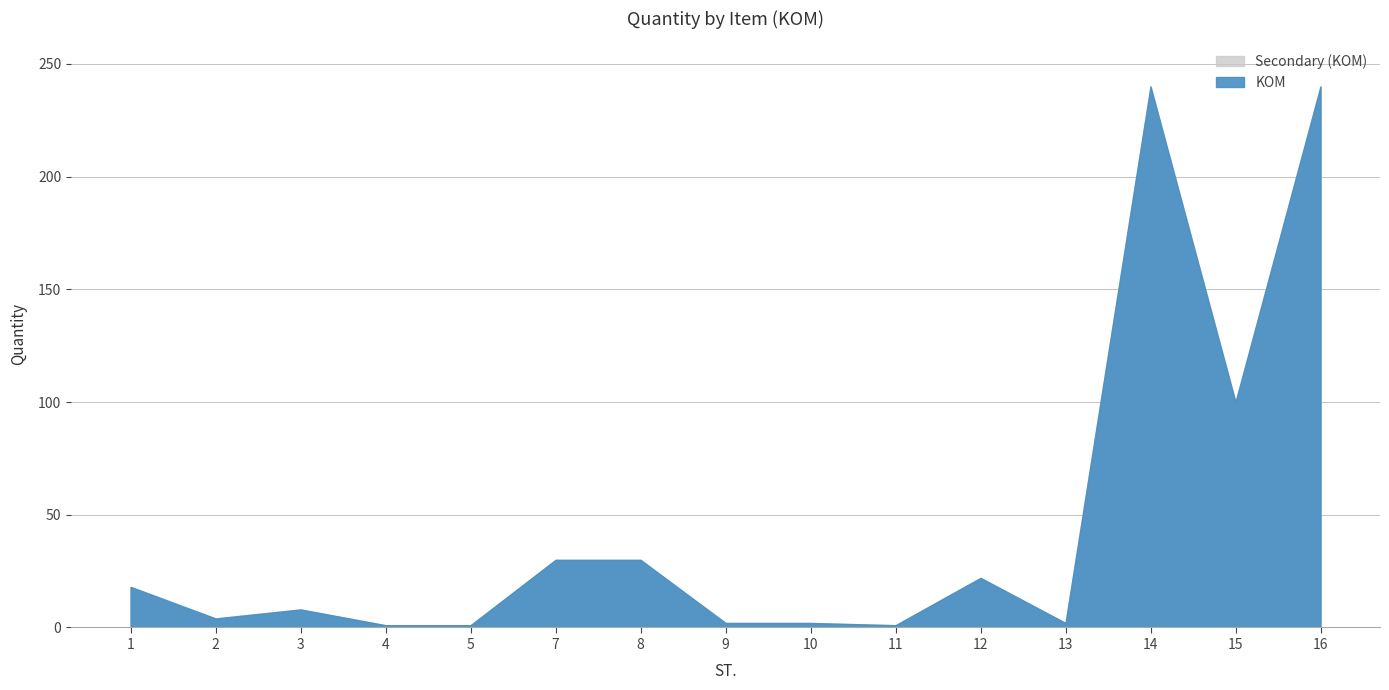

What is the greatest value displayed?

240